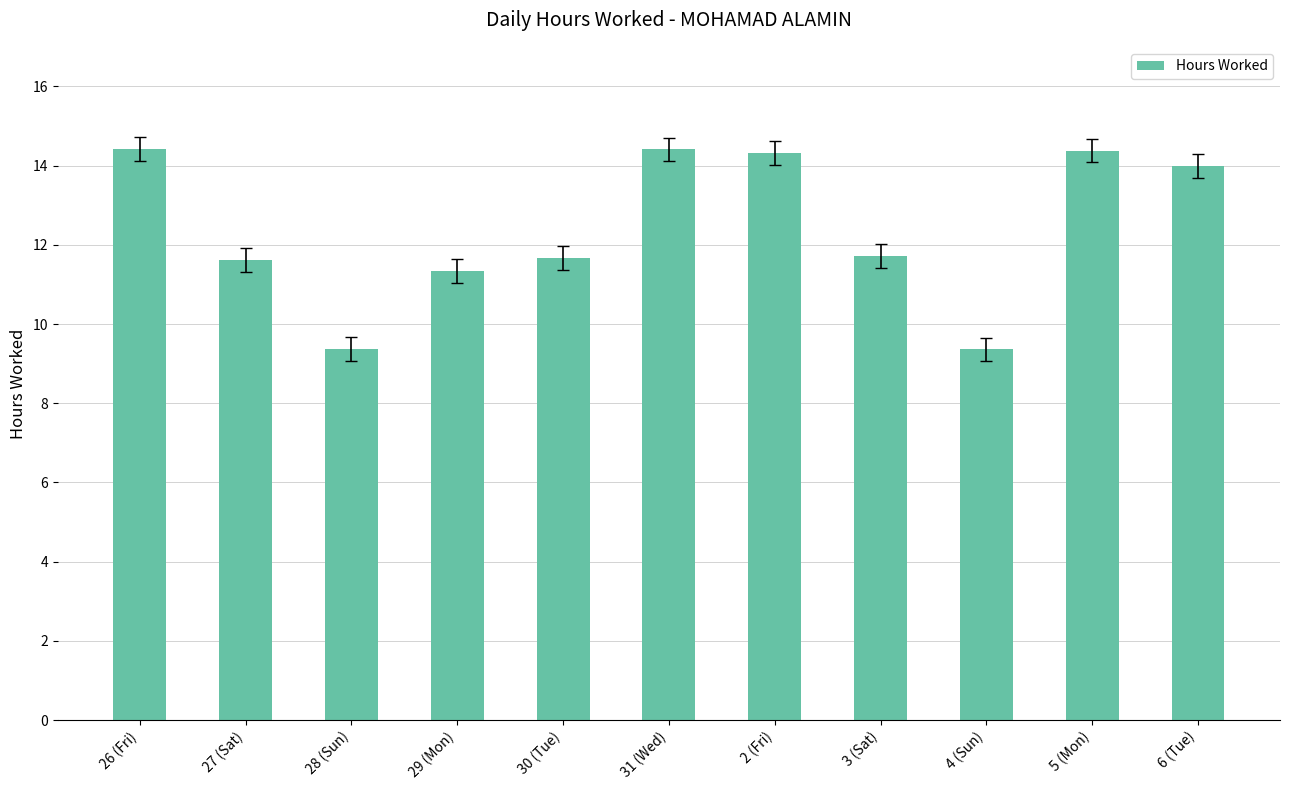

What is the sum of the values at 30 (Tue) and 26 (Fri)?

26.1